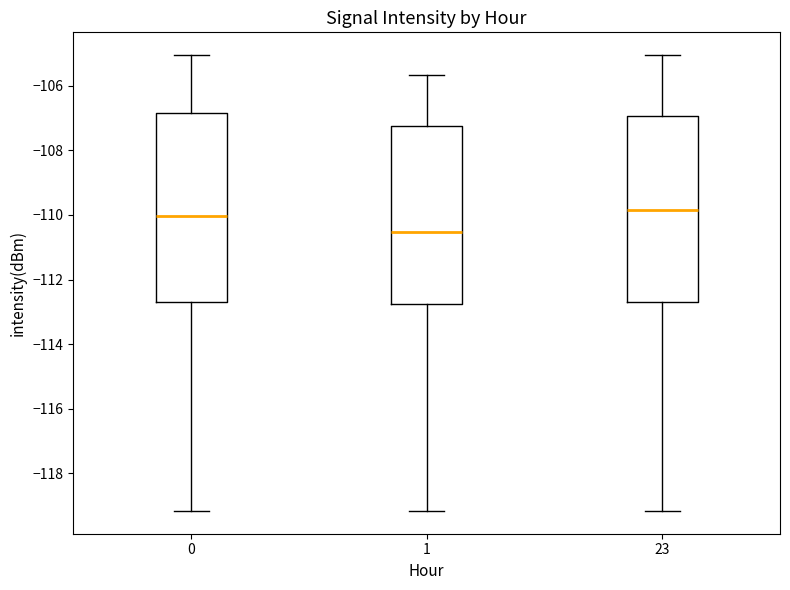

Reading left to right, read every box against the y-axis: the position of its median line, the range the box covers, and the ends of its whiskers. The values are not printed on the chart, so give them approximately, as read against the axis.

0: median -110.0, box -112.6 to -106.8, whiskers -119.2 to -105.0
1: median -110.6, box -112.8 to -107.2, whiskers -119.2 to -105.6
23: median -109.8, box -112.6 to -107.0, whiskers -119.2 to -105.0